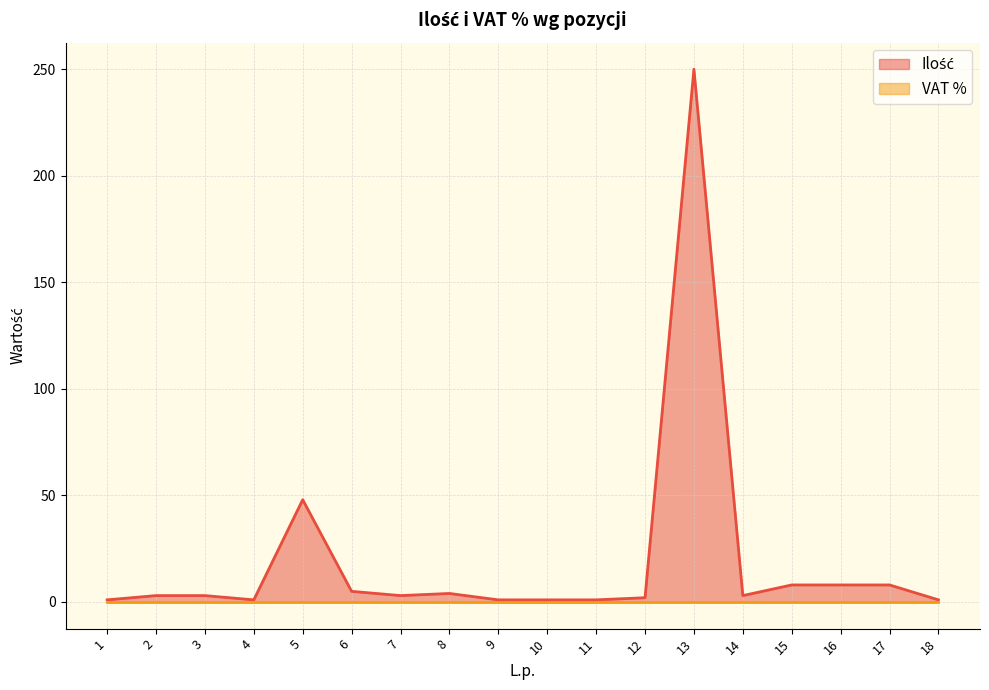

What is the greatest value displayed?

250.0